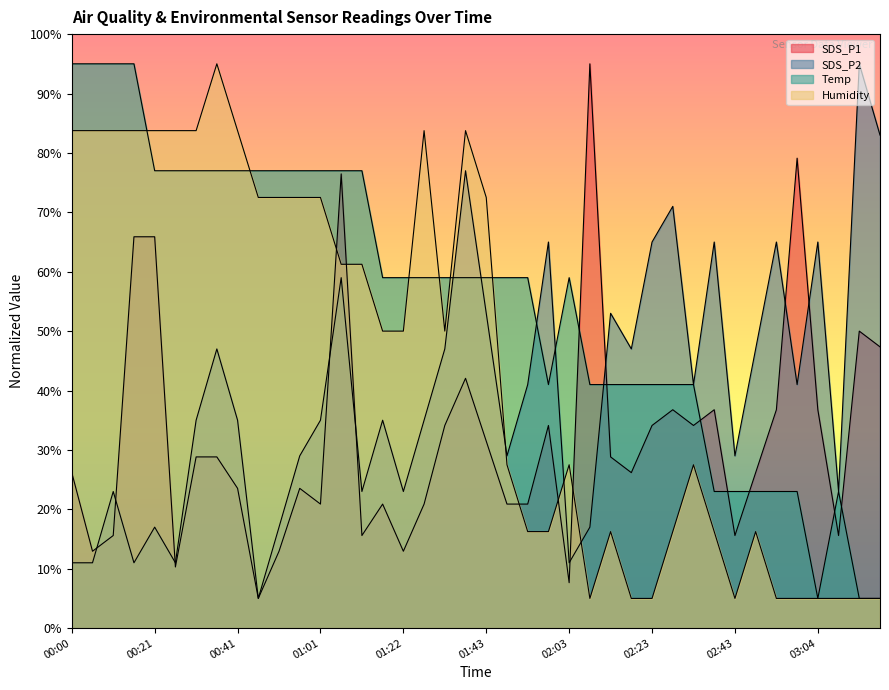

What is the difference between the second highest and second lowest values in the Humidity series?

78.7